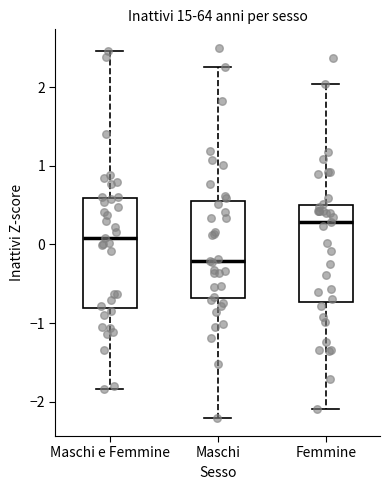

Comparing the boxes themselves (not the whiskers), which one is the tallest?

Maschi e Femmine